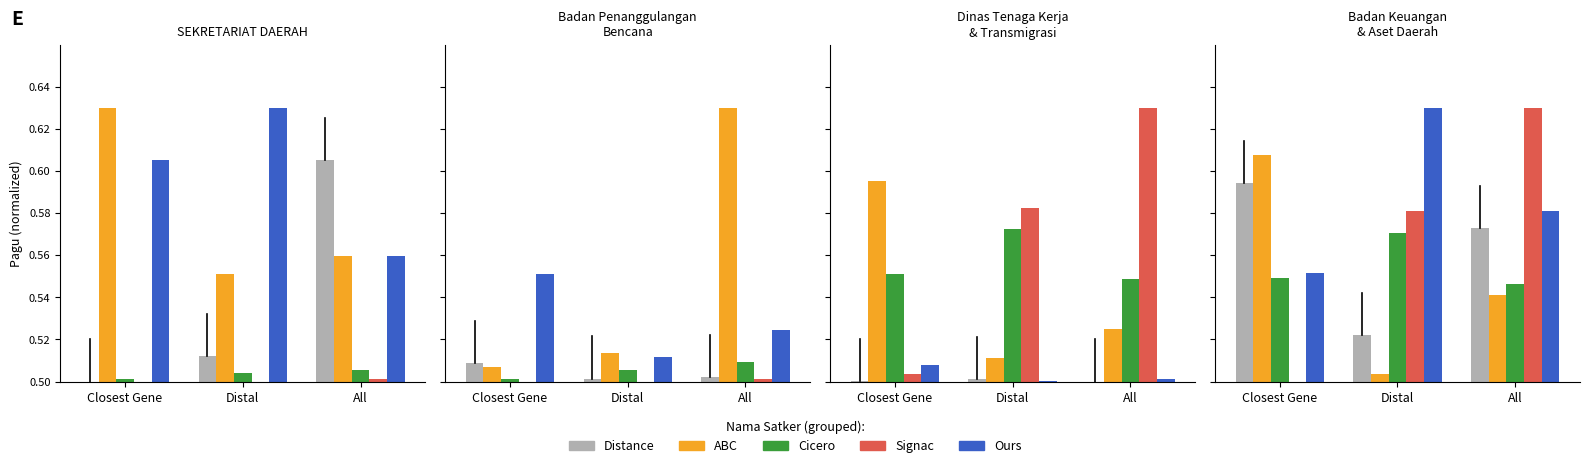

What position from the left is Distal?

2